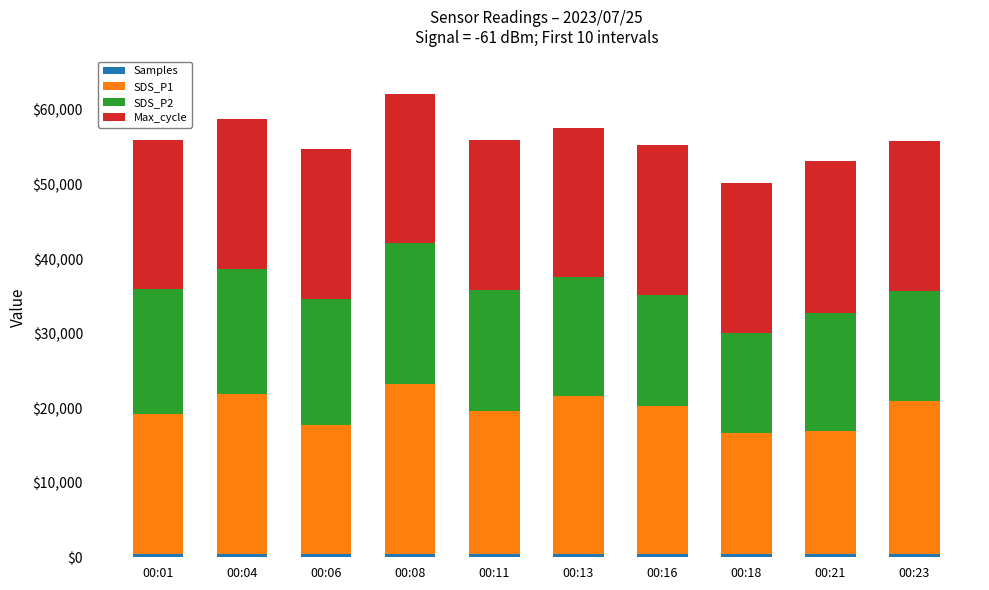

How many distinct data groups are displayed?

4